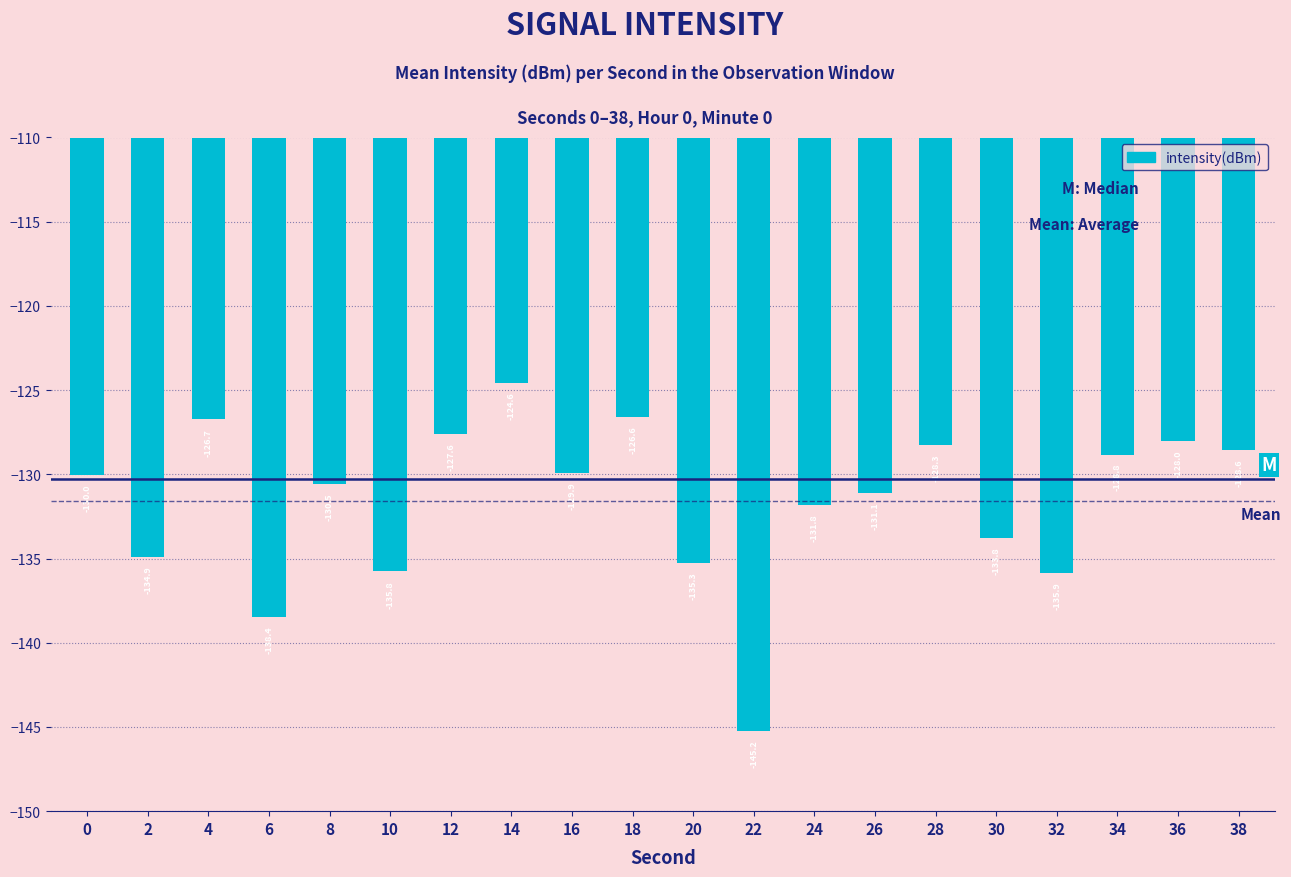

List the labels in order of value, smallest first.

22, 6, 32, 10, 20, 2, 30, 24, 26, 8, 0, 16, 34, 38, 28, 36, 12, 4, 18, 14